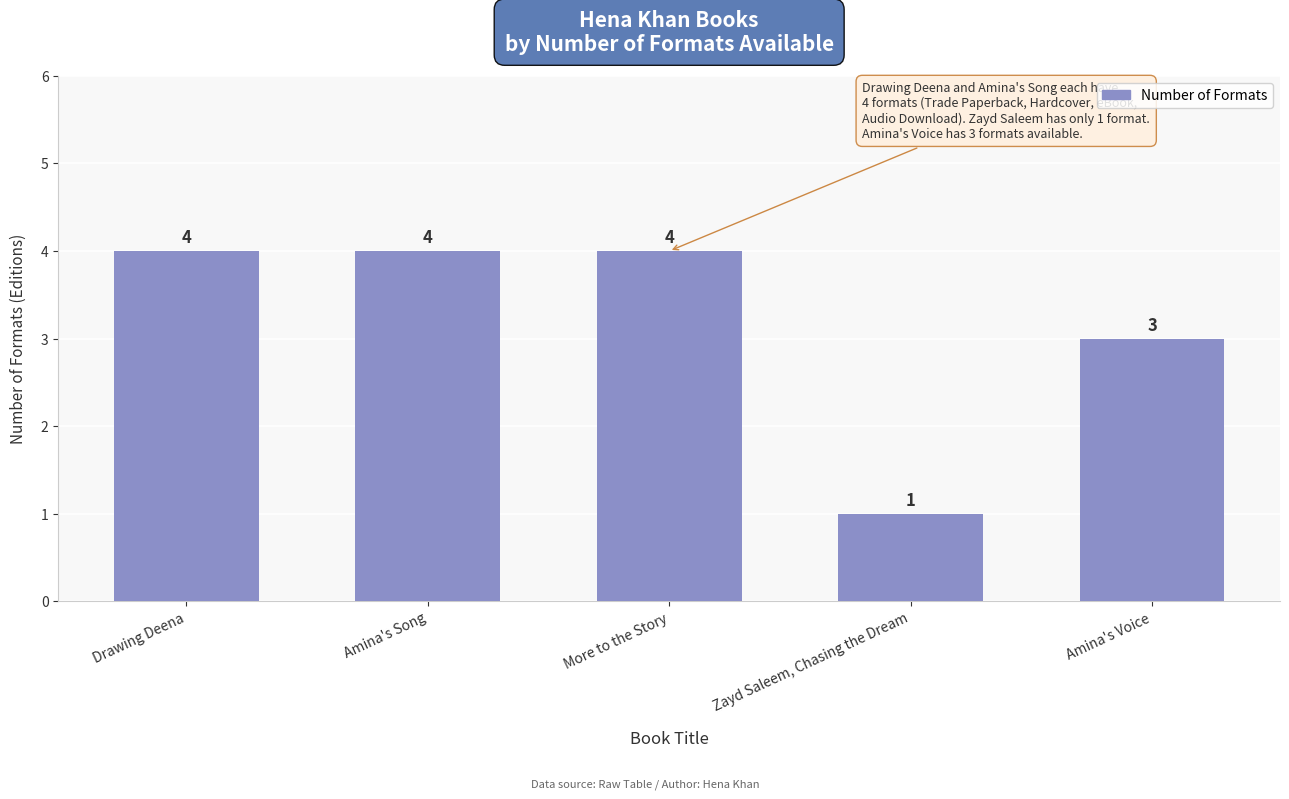

How many categories are shown in the chart?

5